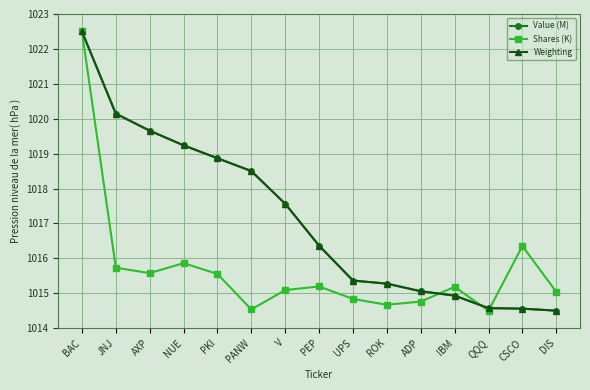

At how many categories does at least one series exceed 1017?

7